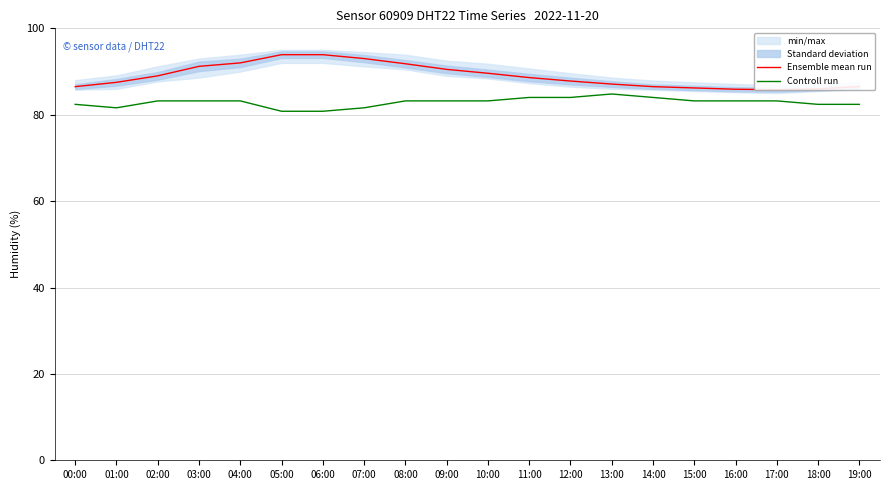

Reading left to right, what are all the values shown in this chart?

Ensemble mean run: 86.5	87.5	89.0	91.2	92.0	93.9	93.9	93.0	91.8	90.5	89.6	88.6	87.8	87.1	86.5	86.2	85.9	85.8	86.0	86.5
Controll run: 82.4	81.6	83.2	83.2	83.2	80.8	80.8	81.6	83.2	83.2	83.2	84.0	84.0	84.8	84.0	83.2	83.2	83.2	82.4	82.4